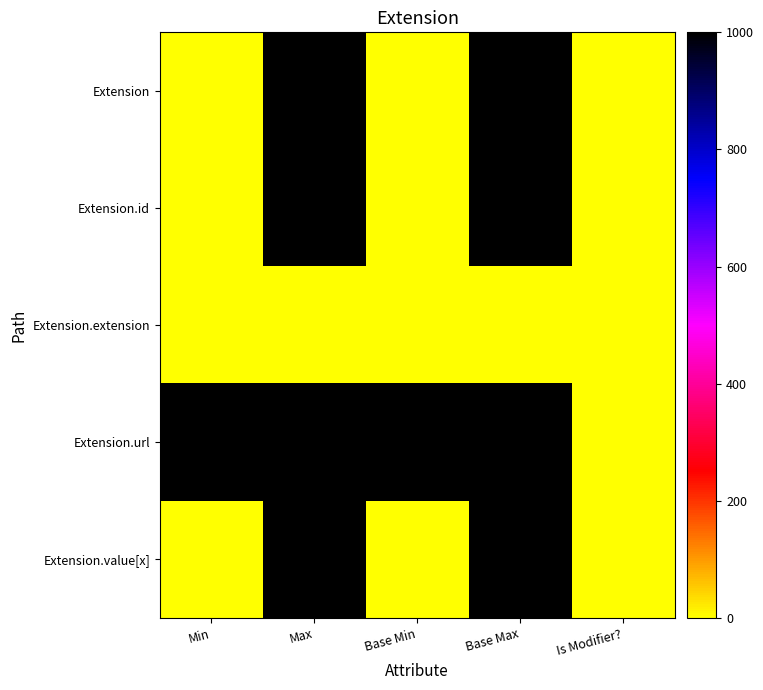

Between Base Min and Min, which is larger?

Base Min